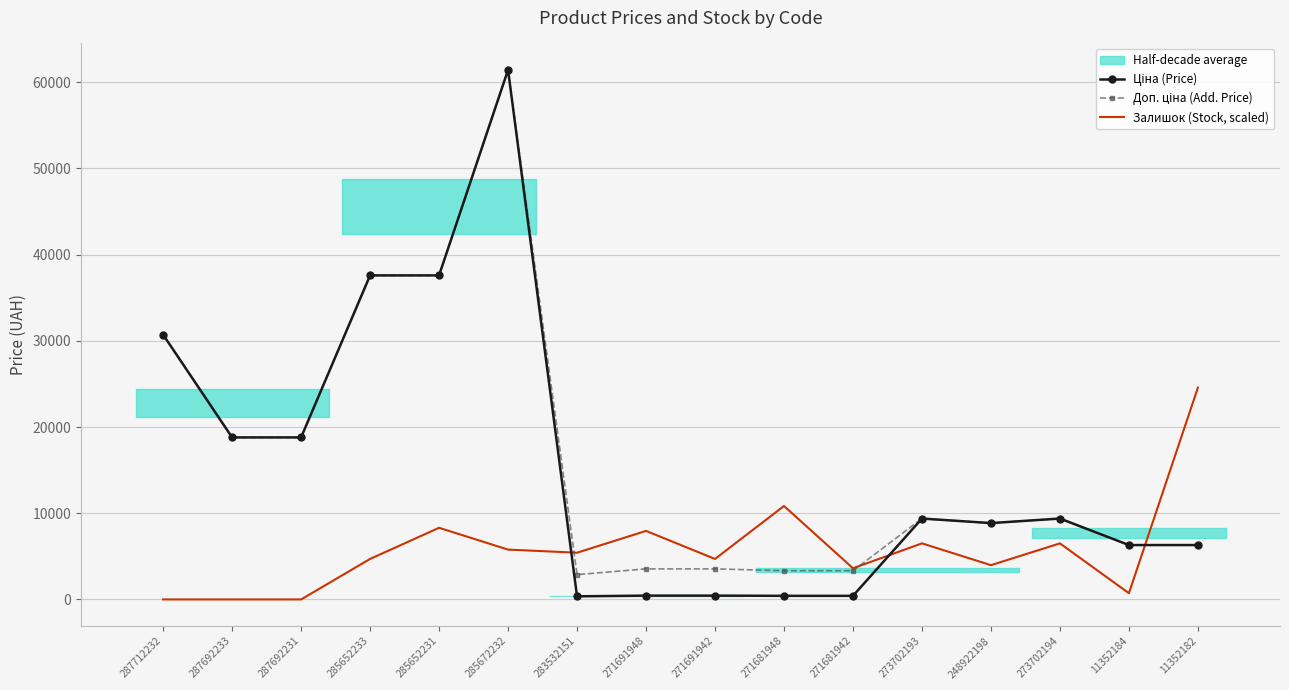

Reading left to right, what are all the values shown in this chart?

Ціна (Price): 30717.1	18796.8	18796.8	37593.6	37593.6	61434.3	359.9	443.1	443.1	416.6	416.6	9384.0	8856.7	9384.0	6308.8	6308.8
Доп. ціна (Add. Price): 30717.1	18796.8	18796.8	37593.6	37593.6	61434.3	2878.8	3545.0	3545.0	3332.5	3332.5	9384.0	8856.7	9384.0	6308.8	6308.8
Залишок (Stock, scaled): 0.0	0.0	0.0	4697.9	8311.7	5782.0	5420.7	7950.3	4697.9	10841.3	3613.8	6504.8	3975.2	6504.8	722.8	24573.7